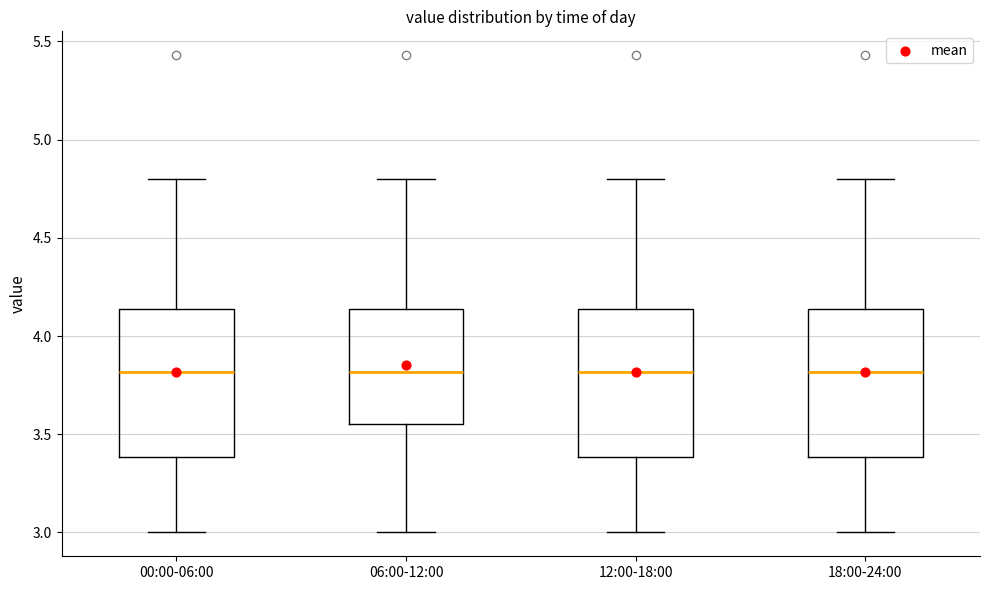

Reading left to right, transcribe this box plot: for each box, give where its median line is, the range the box spans, and where its two whiskers end, as read against the y-axis. The values are not printed on the chart, so give them approximately, as read against the axis.

00:00-06:00: median 3.80, box 3.40 to 4.15, whiskers 3.00 to 4.80
06:00-12:00: median 3.80, box 3.55 to 4.15, whiskers 3.00 to 4.80
12:00-18:00: median 3.80, box 3.40 to 4.15, whiskers 3.00 to 4.80
18:00-24:00: median 3.80, box 3.40 to 4.15, whiskers 3.00 to 4.80